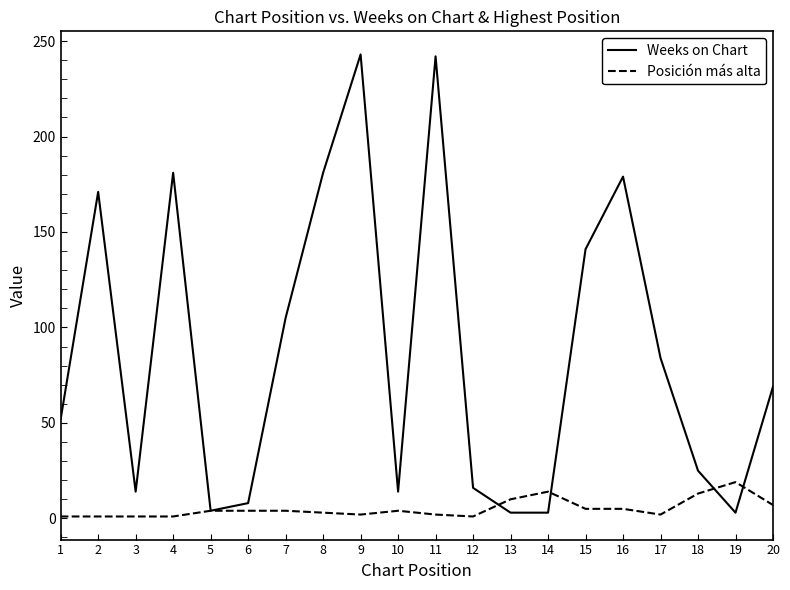

The Weeks on Chart series shows 14 at 10. True or false?

True